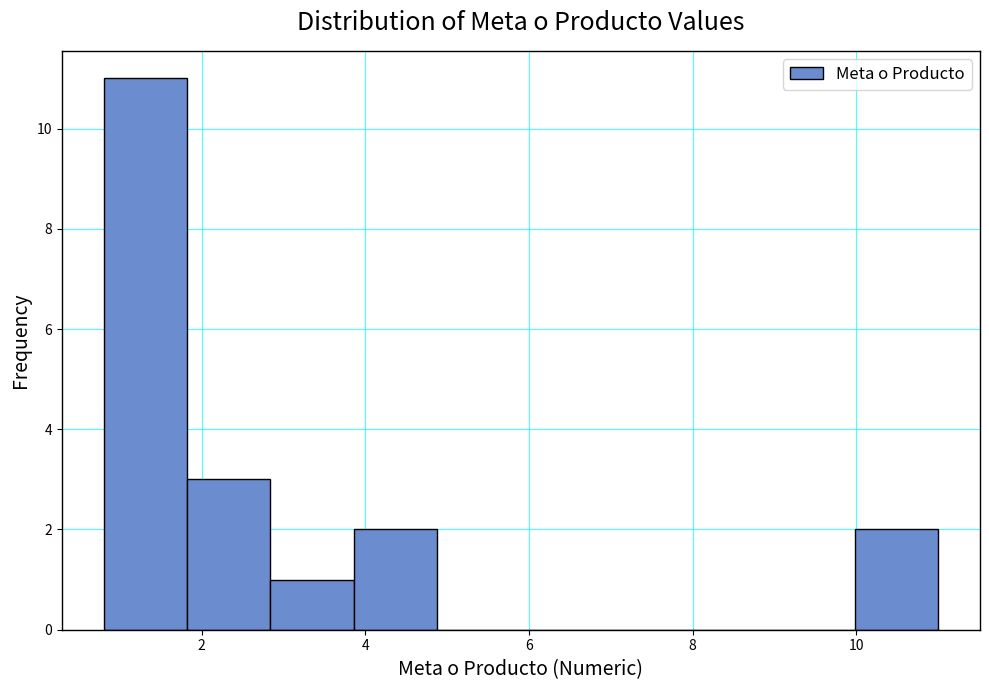

How tall is the bar that spans 0.80 to 1.82 on the x-axis? Neither the bar edges nor the heights are printed on the chart, so give them approximately, as read against the axes.

11